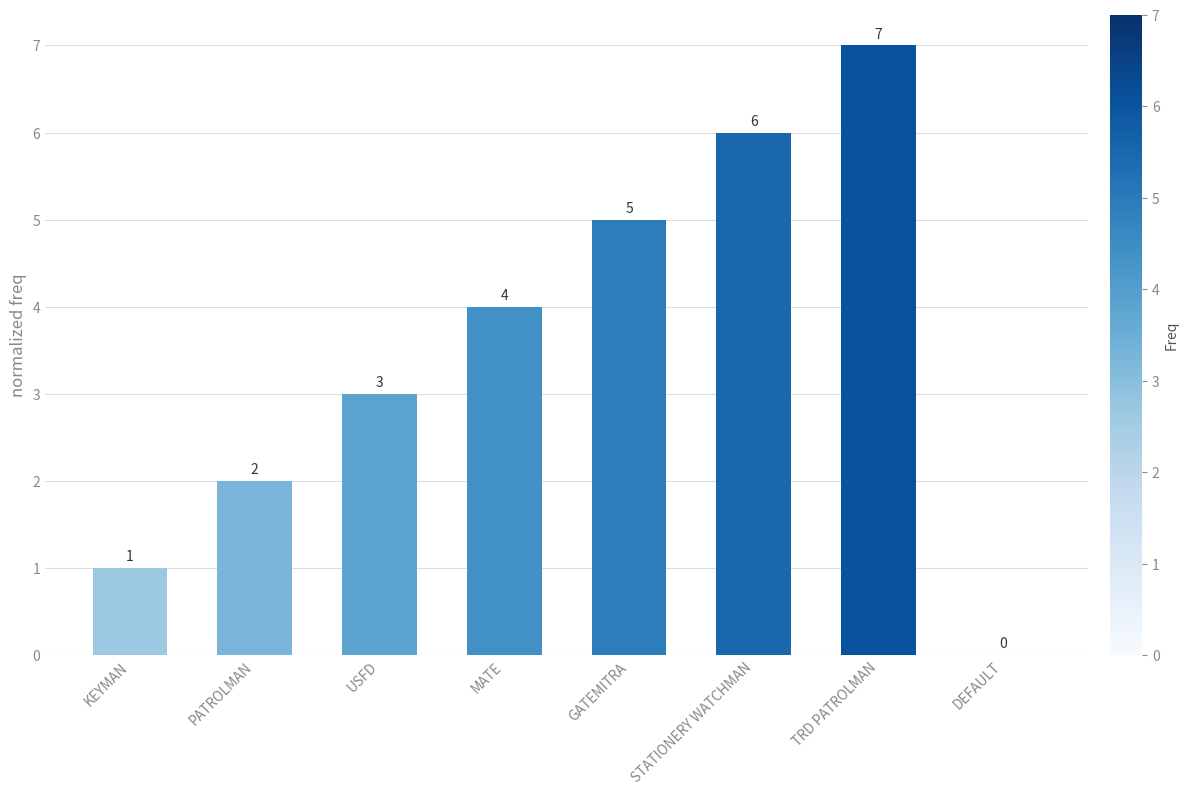

Count the number of categories in the chart.

8